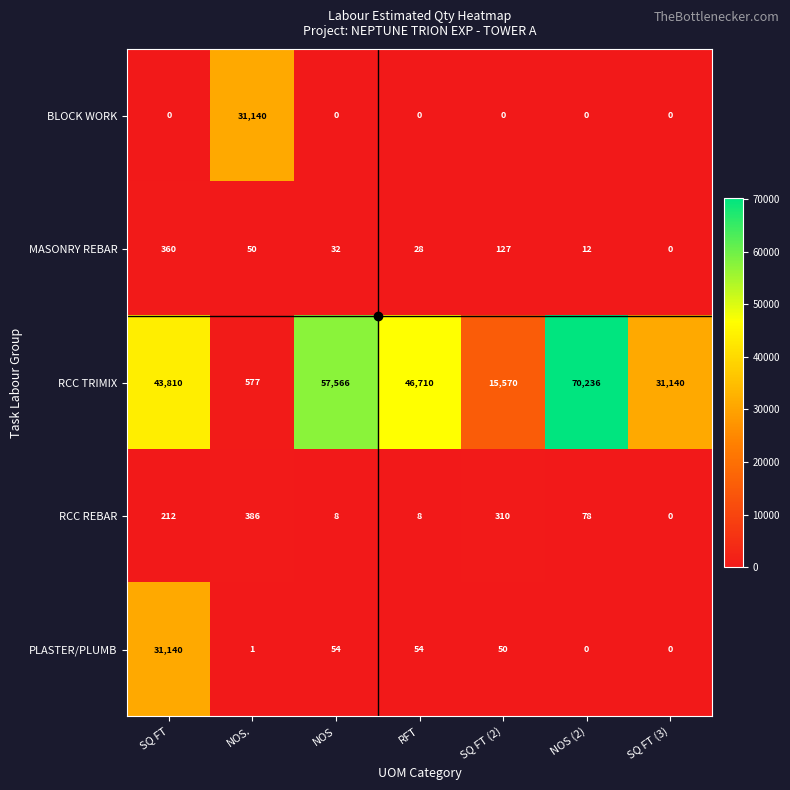

Where does the RCC REBAR series first go above 78?

SQ FT